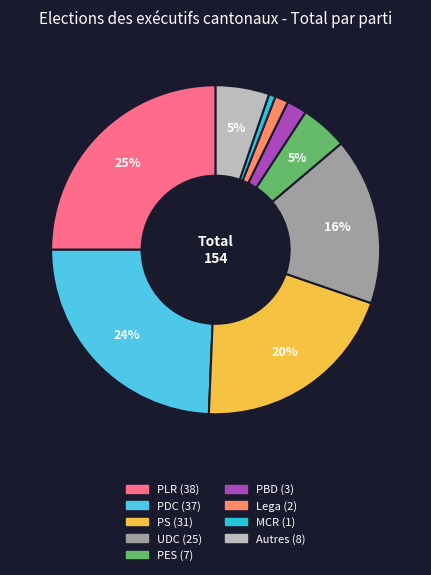

Does PLR account for over 50% of the chart?

No